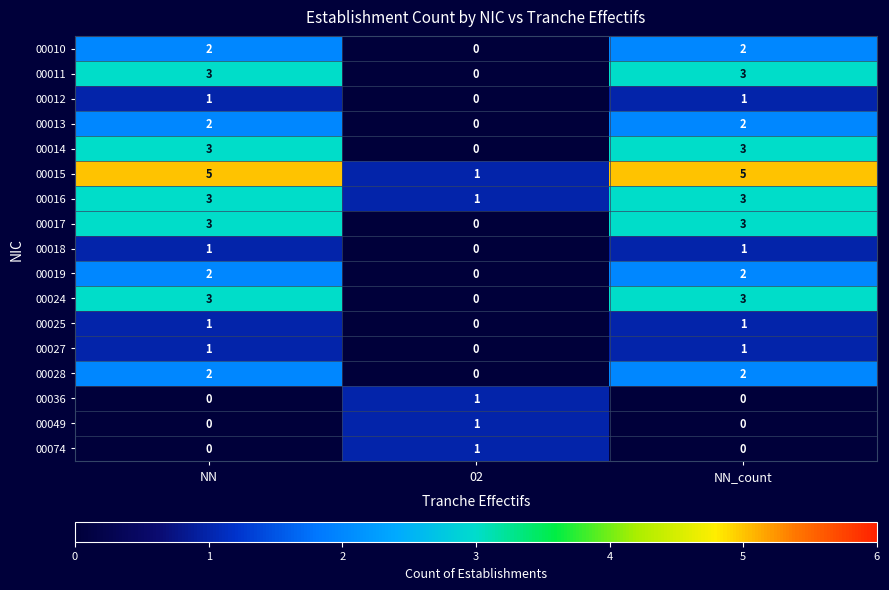

The value of 00024 at NN_count is 3. True or false?

True